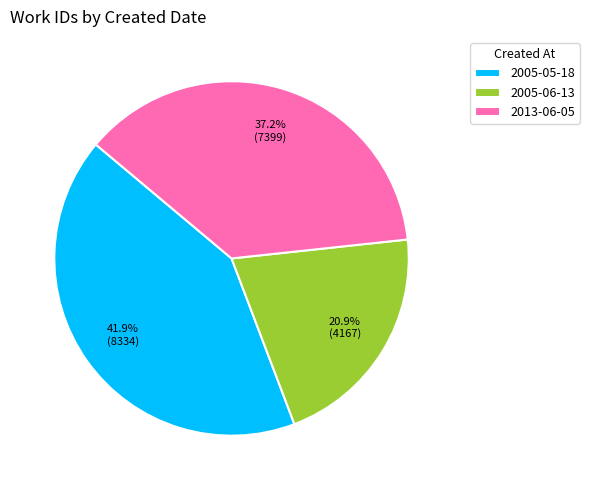

Combined, do 2013-06-05 and 2005-06-13 account for over 50%?

Yes